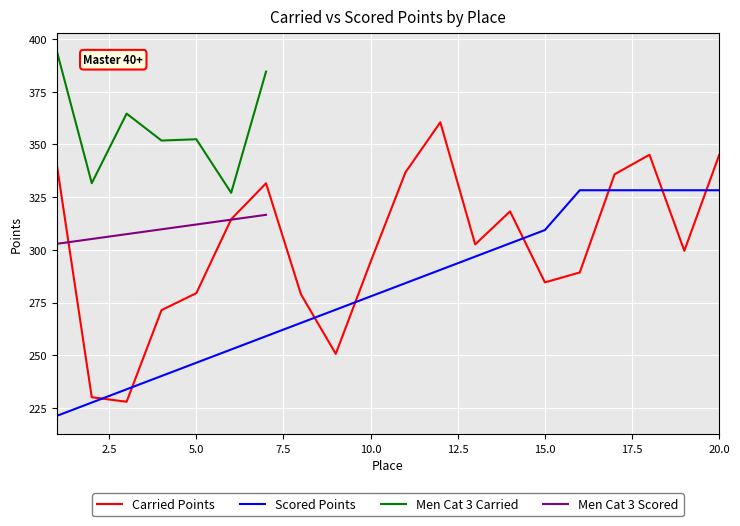

What is the maximum value for Scored Points?

328.3